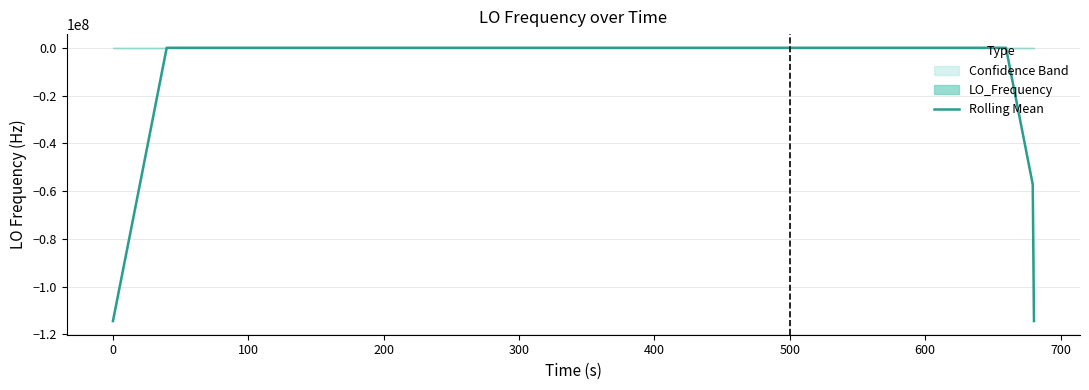

Does the chart have visible grid lines?

Yes